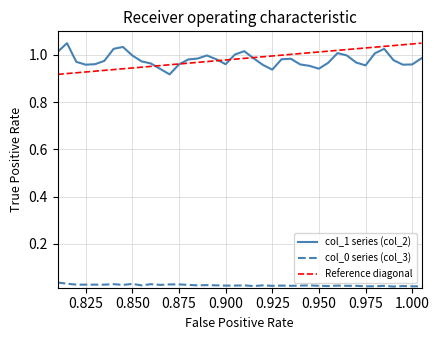

True or false: col_1 series (col_2) and col_0 series (col_3) intersect in this chart.

False